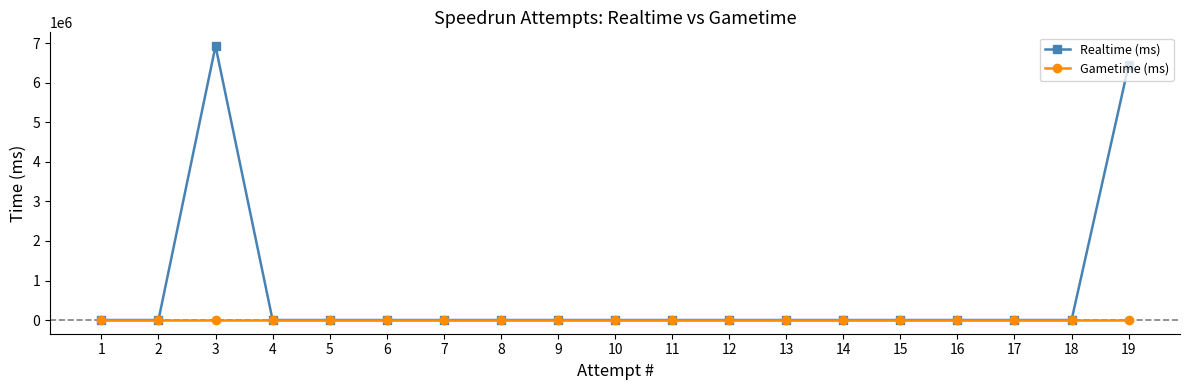

How many interior local peaks does the Realtime (ms) series have?

1